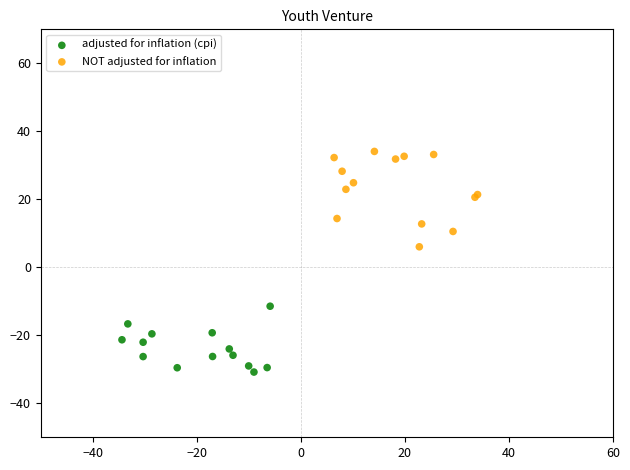

Which series contains the lowest Y value?

adjusted for inflation (cpi)